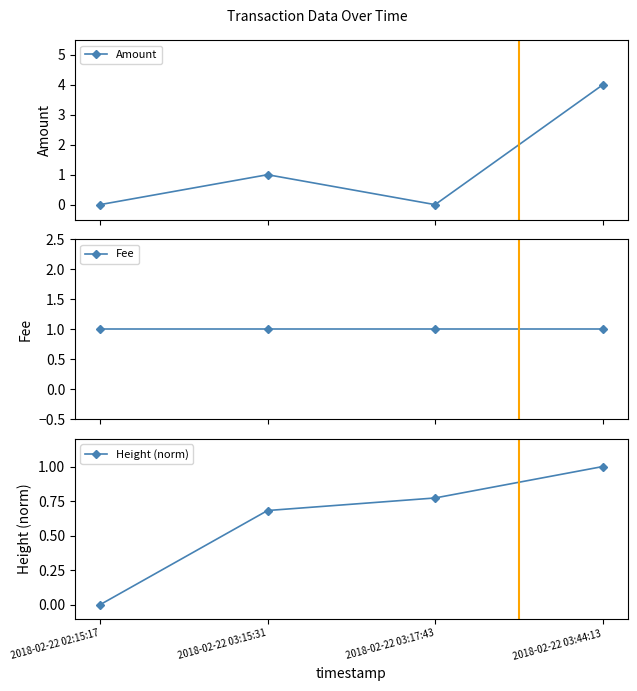

Which series has the largest total across all categories?

Amount